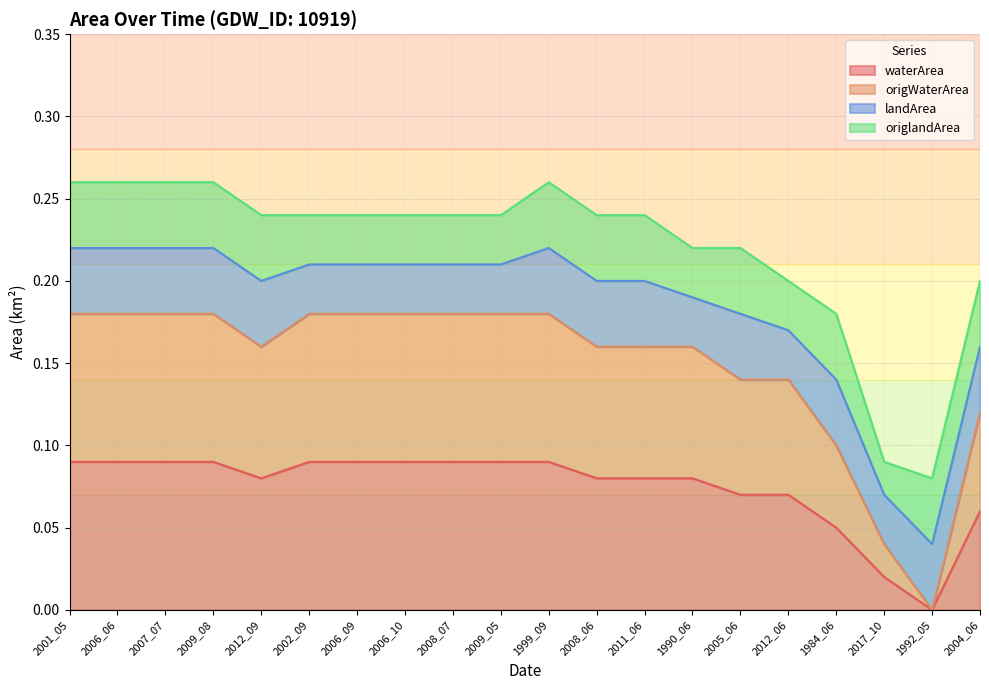

Count the origWaterArea values in the range 0 to 1.

20